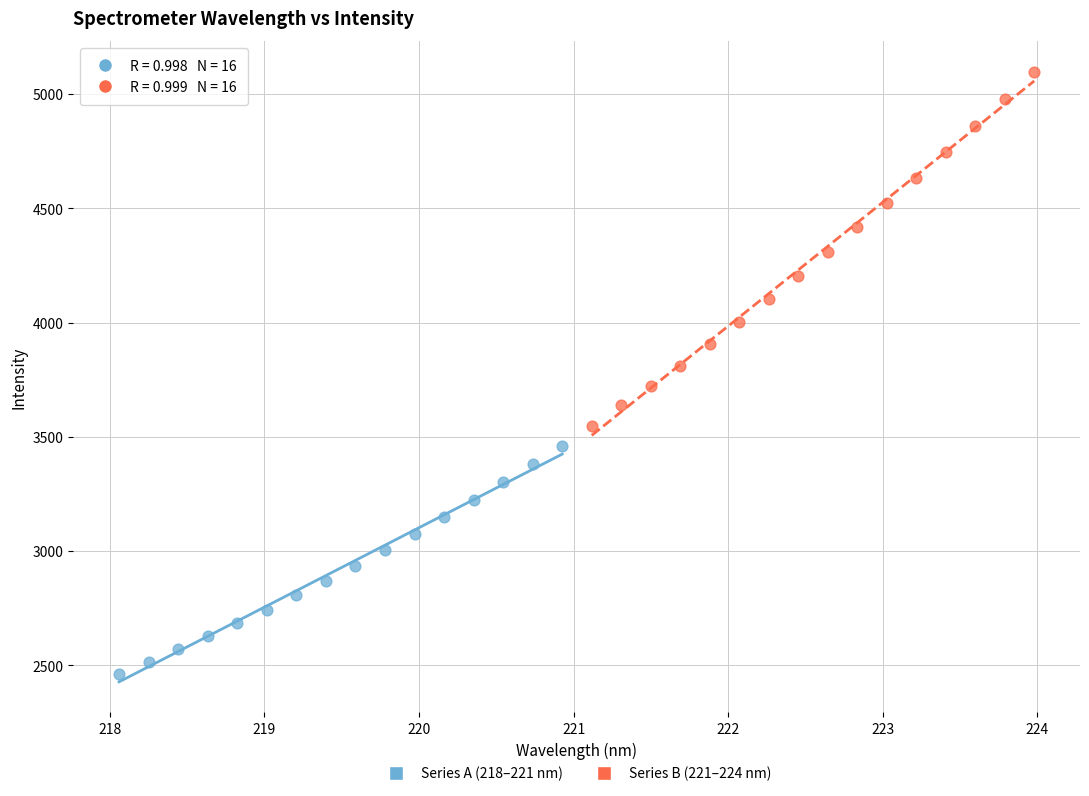

Which series has the widest spread of Y values?

Series B (221–224 nm)